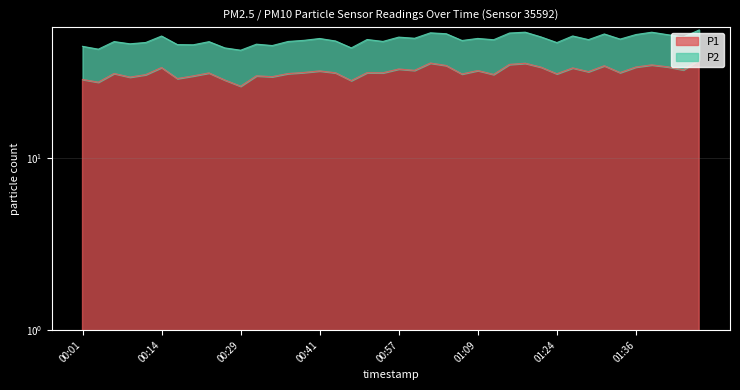

Reading left to right, extract all data points from this chart.

00:01=28.8	00:04=27.7	00:06=31.1	00:09=29.6	00:11=30.6	00:14=33.7	00:19=29.1	00:22=30.1	00:24=31.4	00:27=28.5	00:29=26.2	00:32=30.2	00:34=29.8	00:36=31.1	00:39=31.6	00:41=32.2	00:44=31.4	00:49=28.3	00:52=31.5	00:54=31.4	00:57=33.0	00:59=32.5	01:02=35.8	01:04=34.6	01:06=30.9	01:09=32.4	01:11=30.7	01:14=35.1	01:20=35.7	01:22=33.9	01:24=31.0	01:27=33.5	01:29=31.9	01:32=34.5	01:34=31.5	01:36=34.0	01:39=34.9	01:41=34.0	01:51=32.7	01:53=37.4